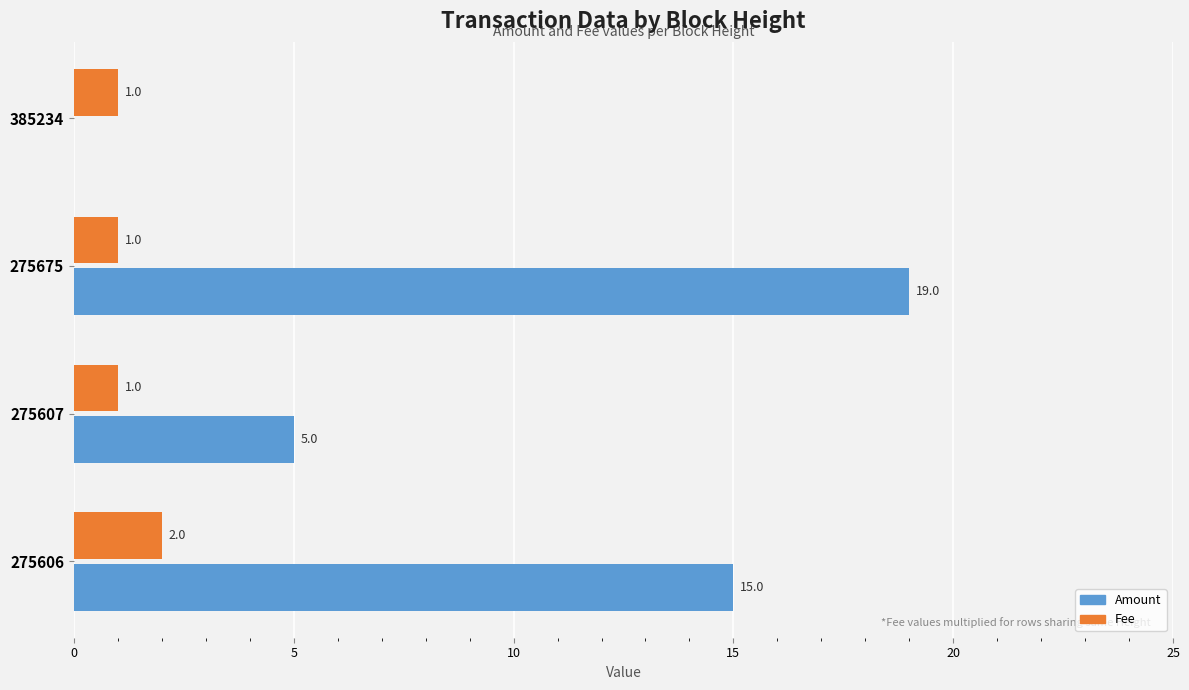

What is the highest value of the Amount series?

19